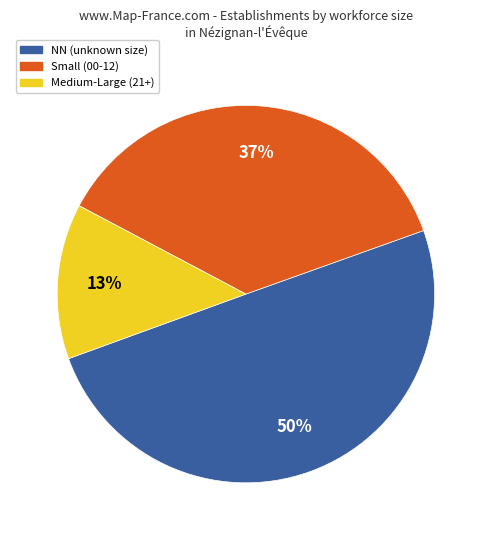

To the nearest percent, what is the average slice percentage?

33%